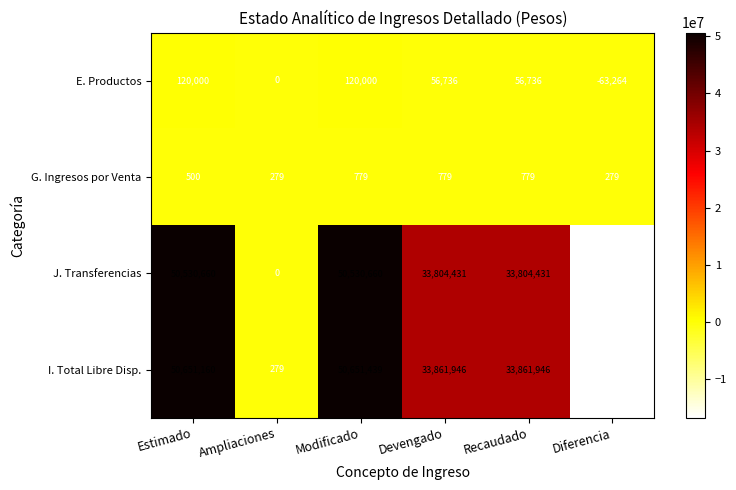

What is the total value across all series at Modificado?

101302878